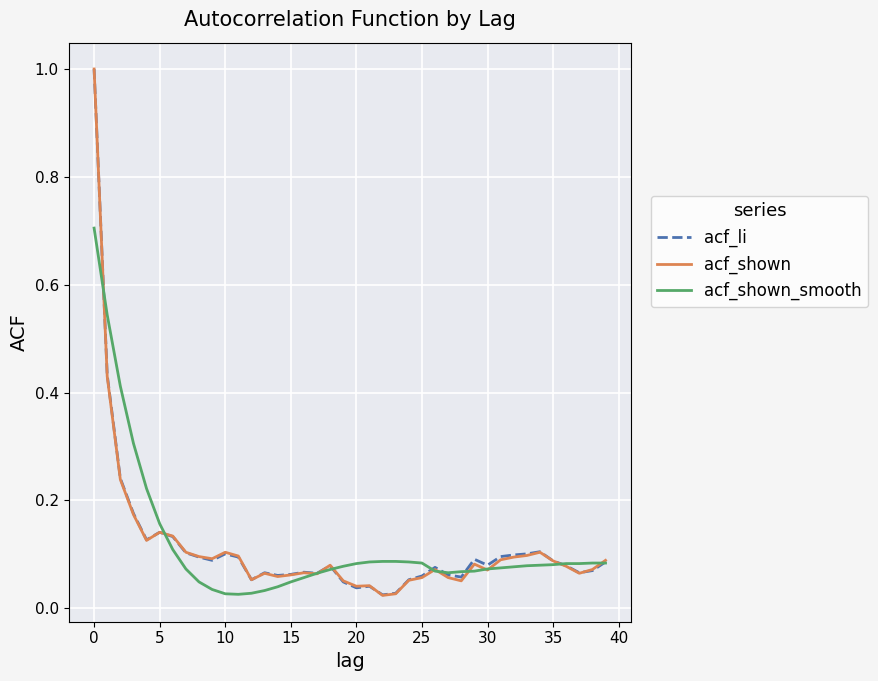

What is the highest value of the acf_shown_smooth series?

0.7